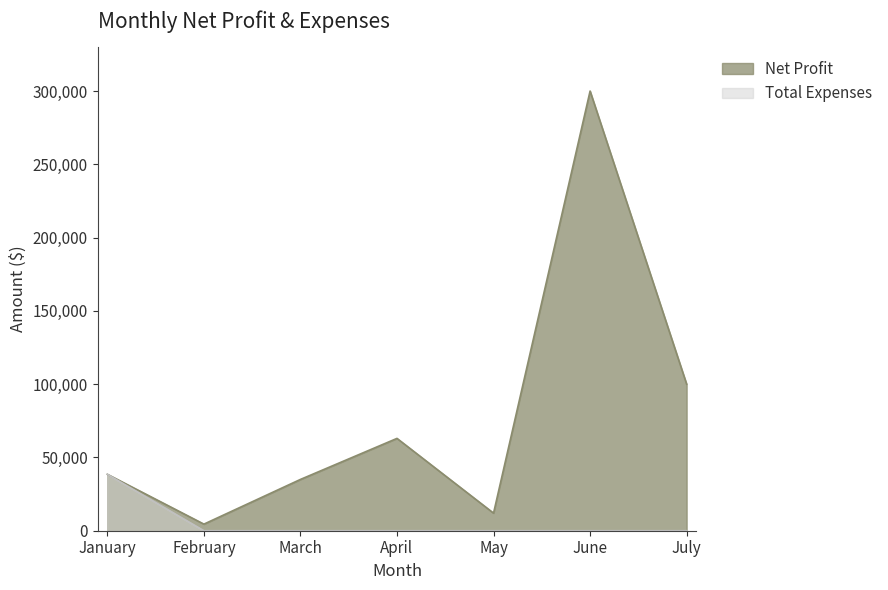

True or false: Net Profit and Total Expenses intersect in this chart.

False